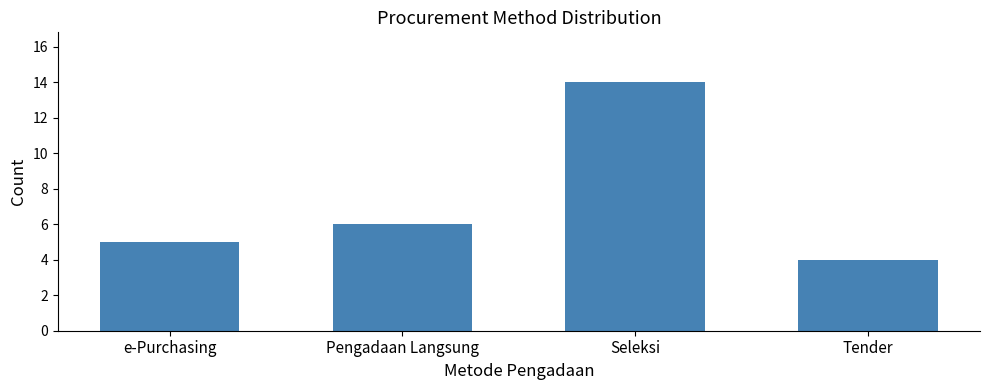

What is the ratio of the value at e-Purchasing to the value at Pengadaan Langsung?

0.8